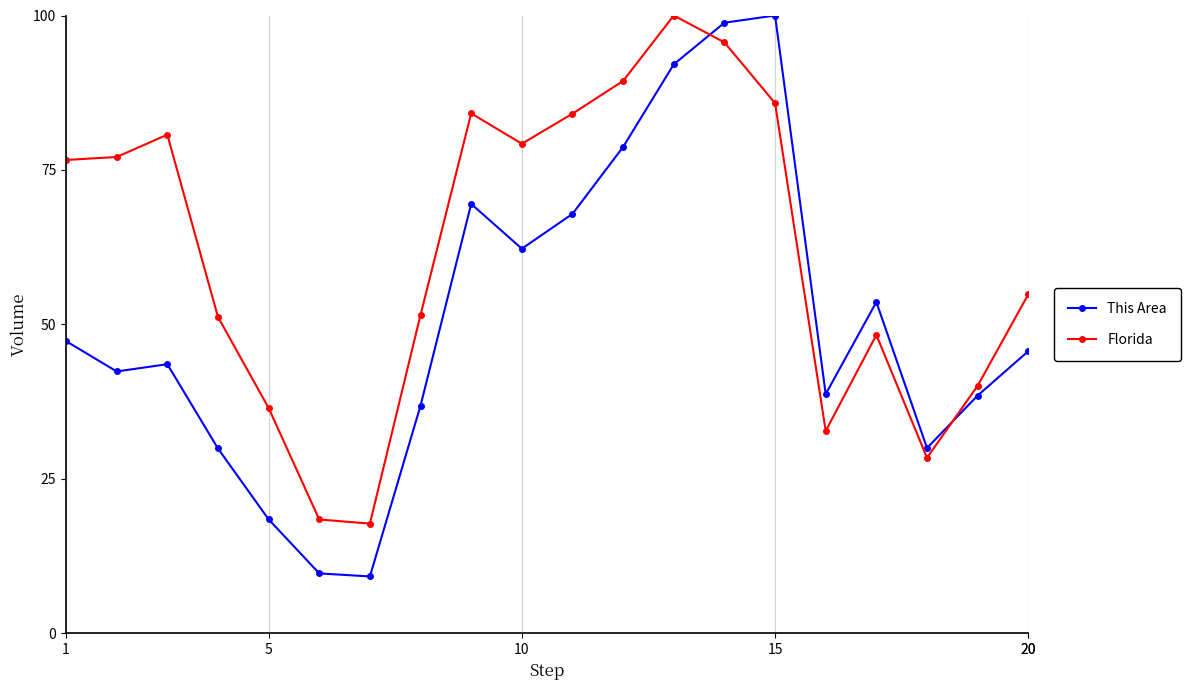

List the series in order of their overall mean, lowest first.

This Area, Florida